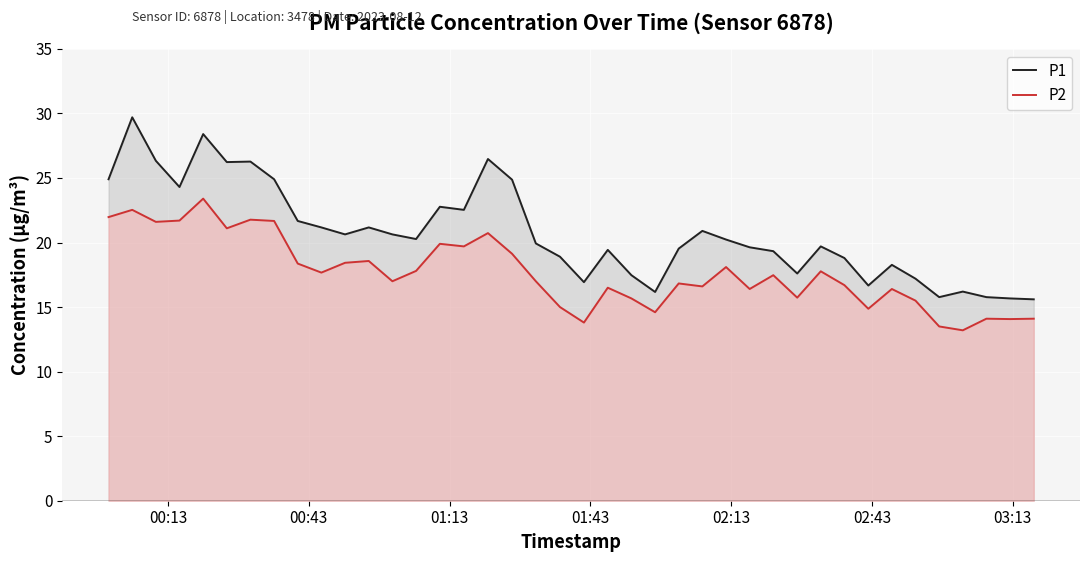

What are all the series names shown in the legend?

P1, P2